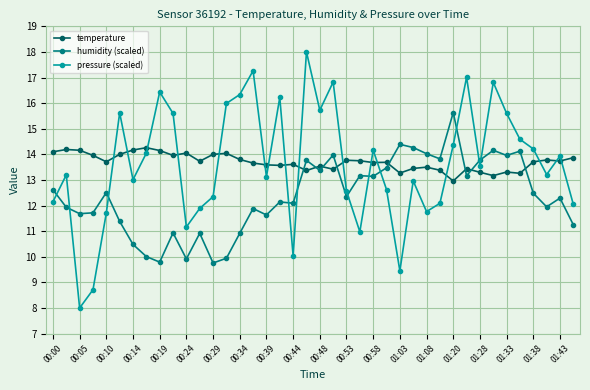

Rank the series by their maximum value, from lowest to highest.

temperature, humidity (scaled), pressure (scaled)